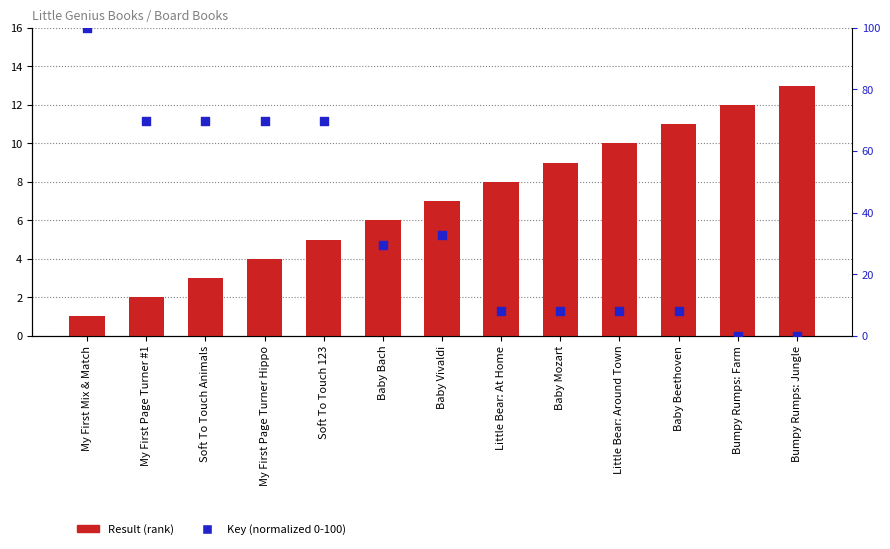

Is the value of Key (normalized) at Baby Bach greater than the value of Result (rank) at Baby Vivaldi?

Yes